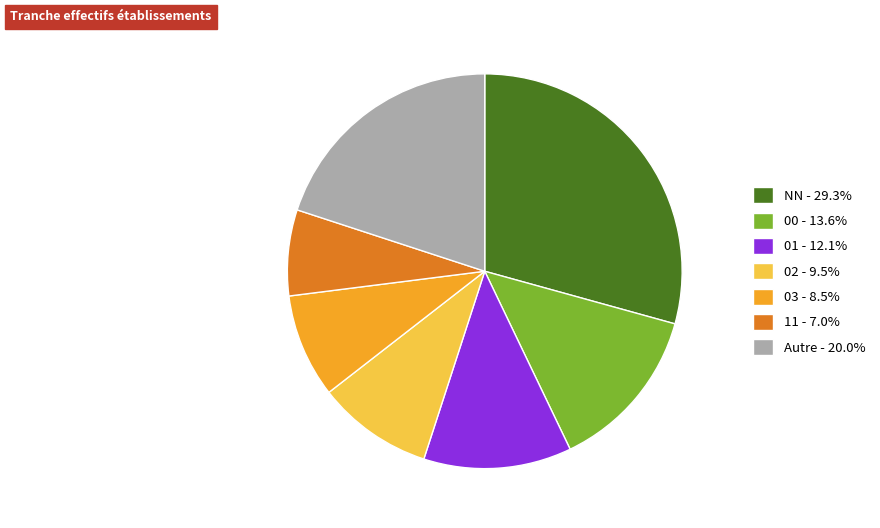

Is there a majority slice in this chart?

No